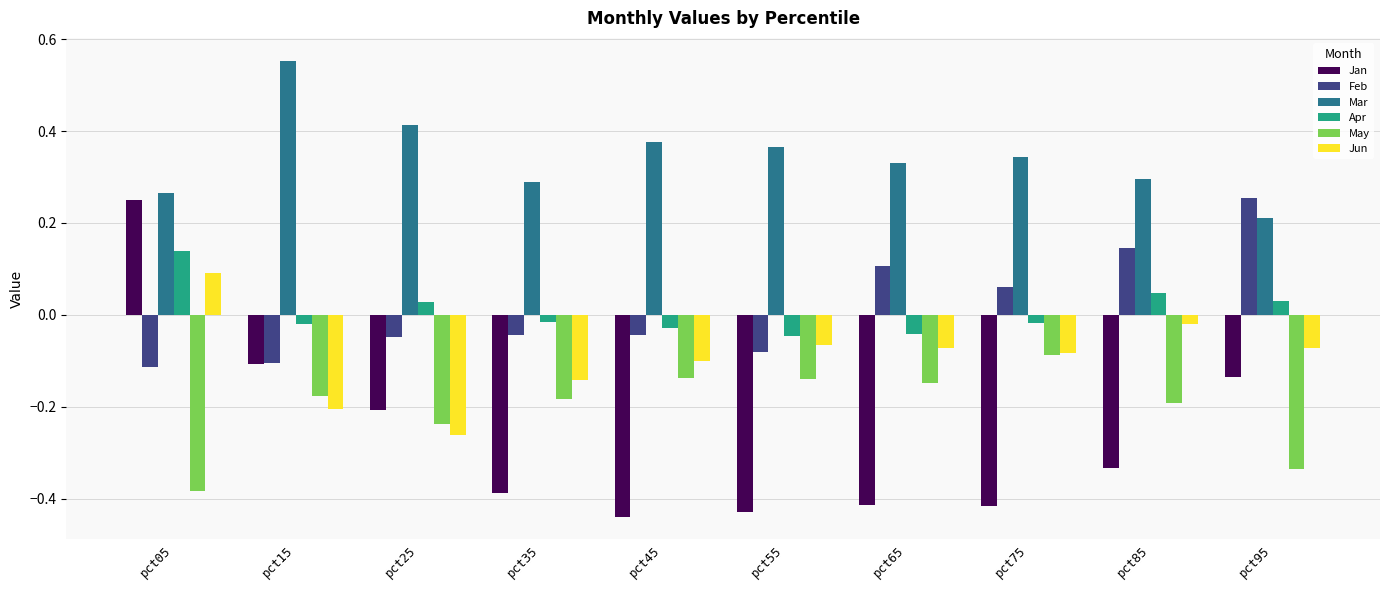

True or false: May has a value of -0.2 at pct25.

True